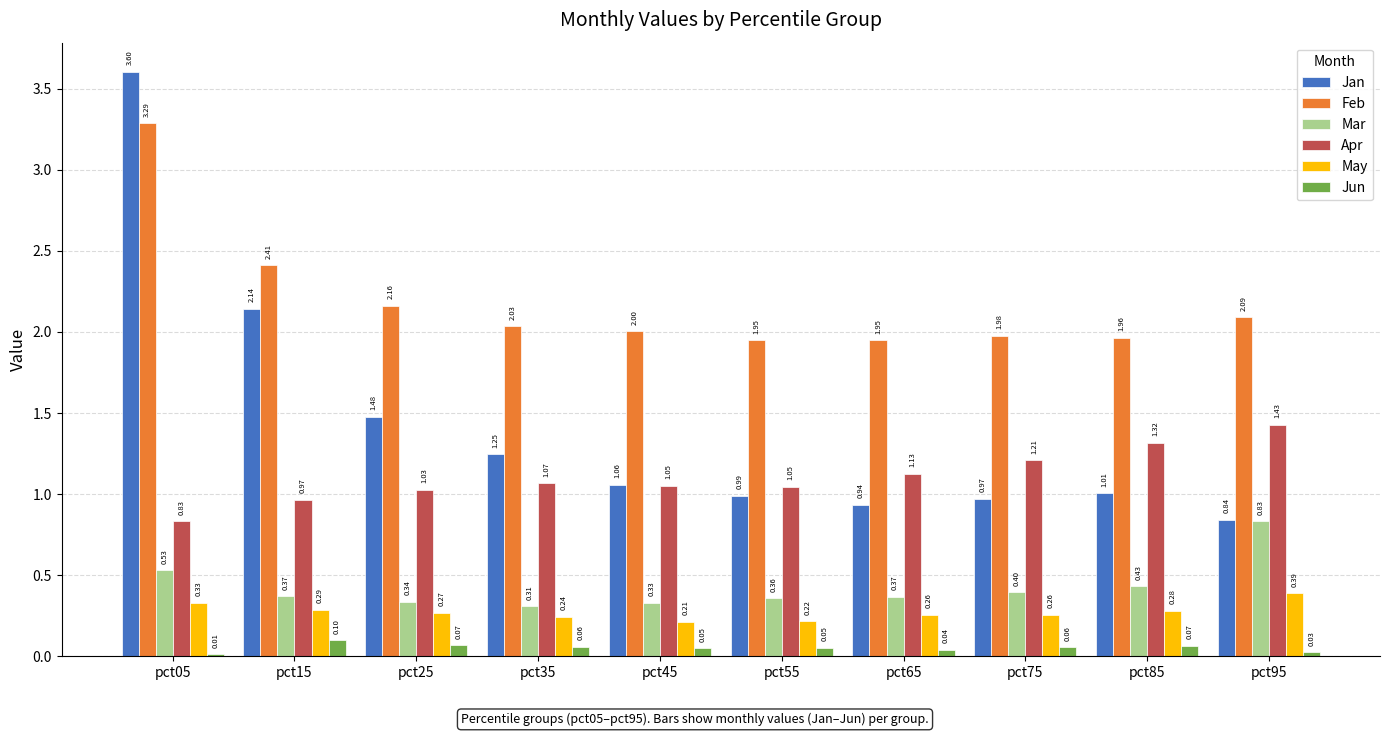

Is the value of Jun at pct25 greater than the value of Apr at pct05?

No